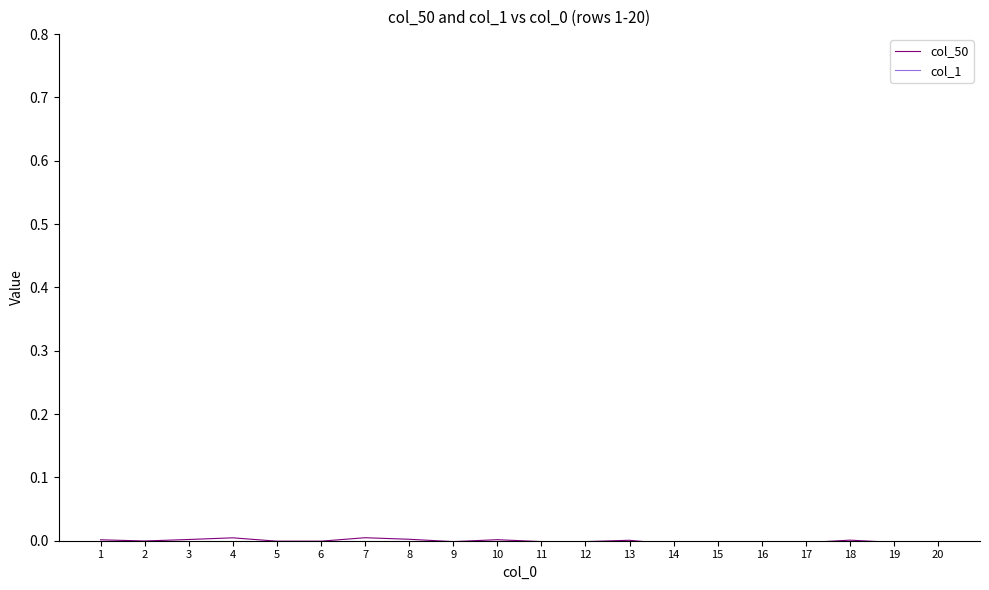

Which series has the largest total across all categories?

col_1